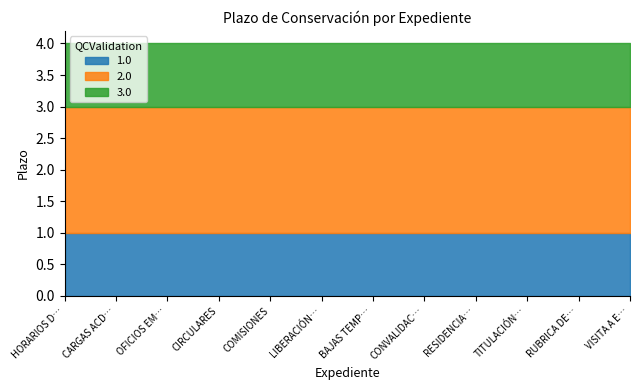

True or false: 1.0 and 3.0 intersect in this chart.

False